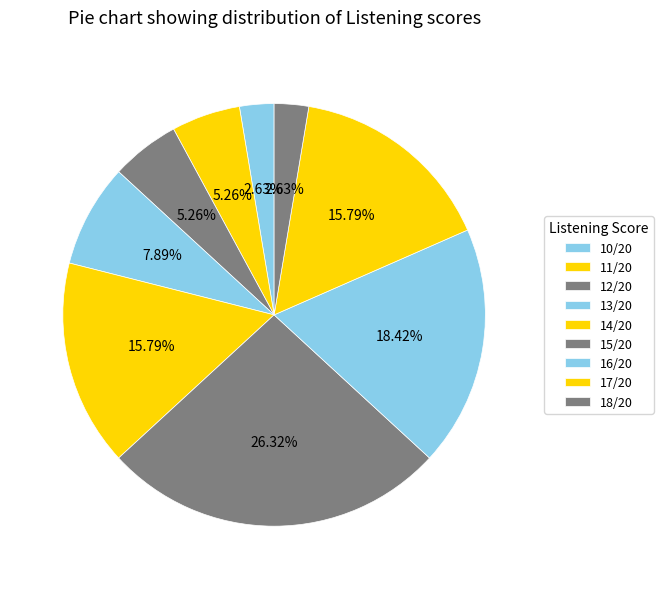

How many slices are in this pie chart?

9